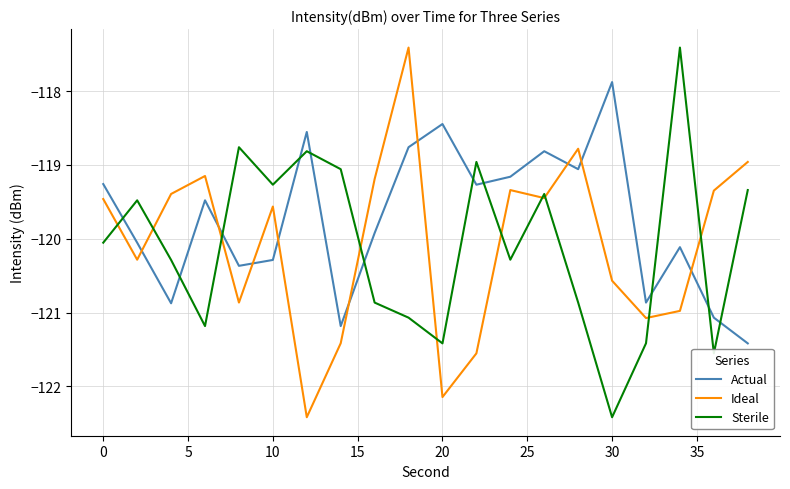

Which series has the largest total across all categories?

Actual